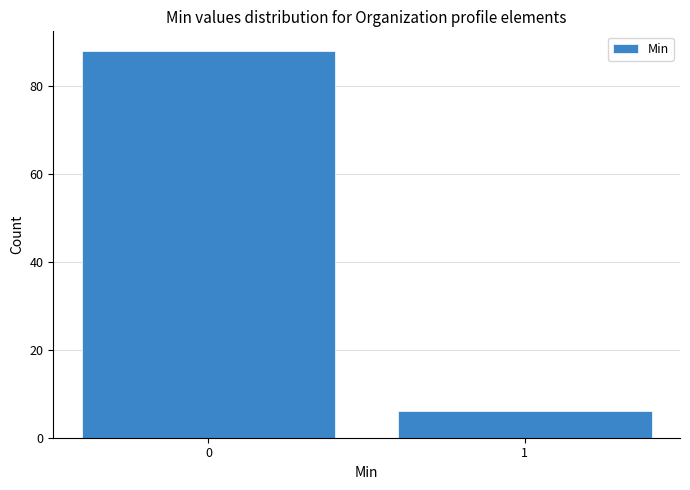

Reading left to right, what are all the values shown in this chart?

88	6